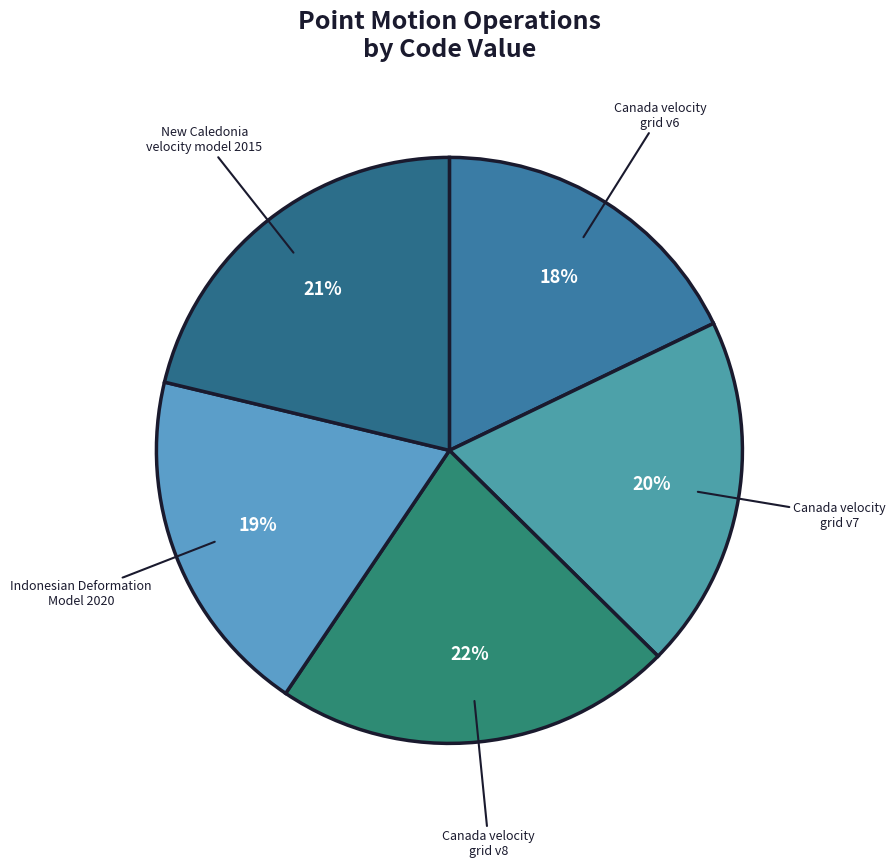

True or false: Canada velocity grid v7 accounts for 20% of the total.

True